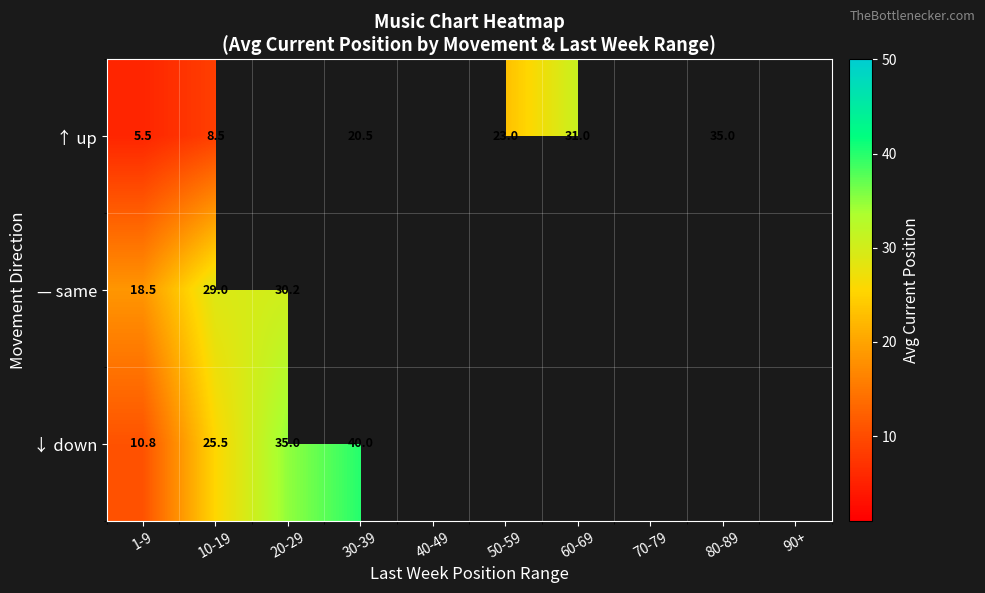

True or false: ↑ up has a value of 36.6 at 30-39.

False